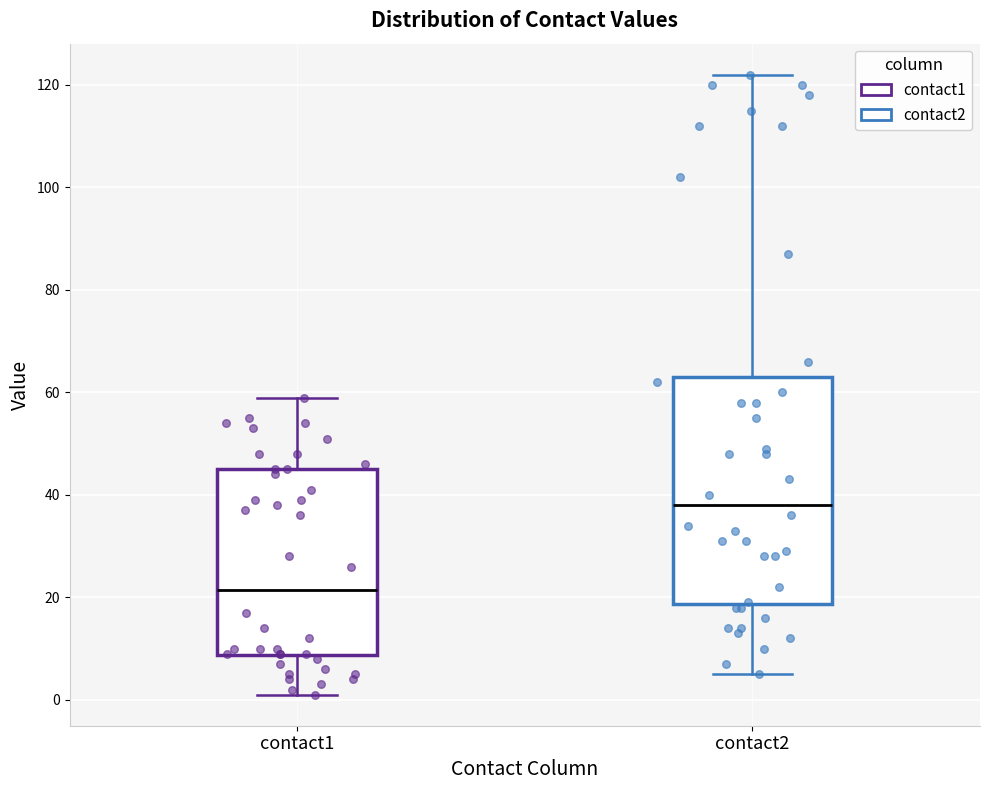

Which box is the tallest, from its lower edge to its upper edge?

contact2